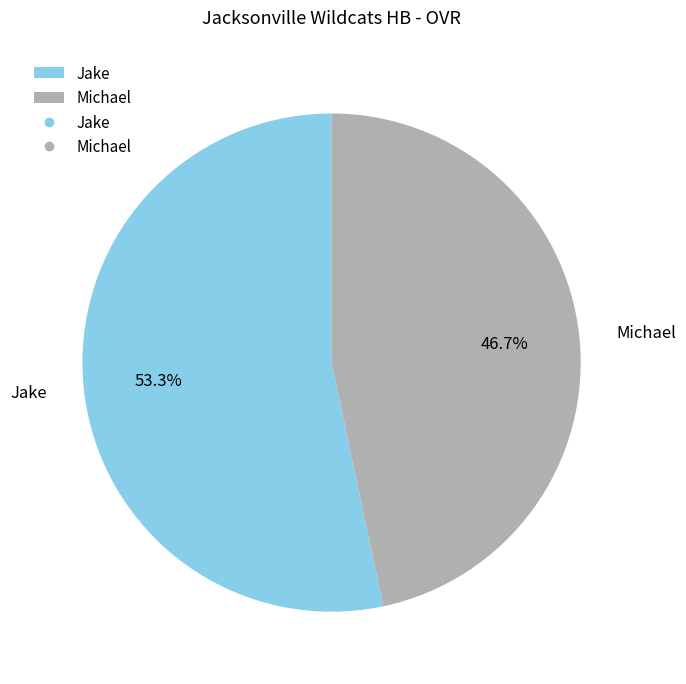

Rank the categories by value from lowest to highest.

Michael, Jake